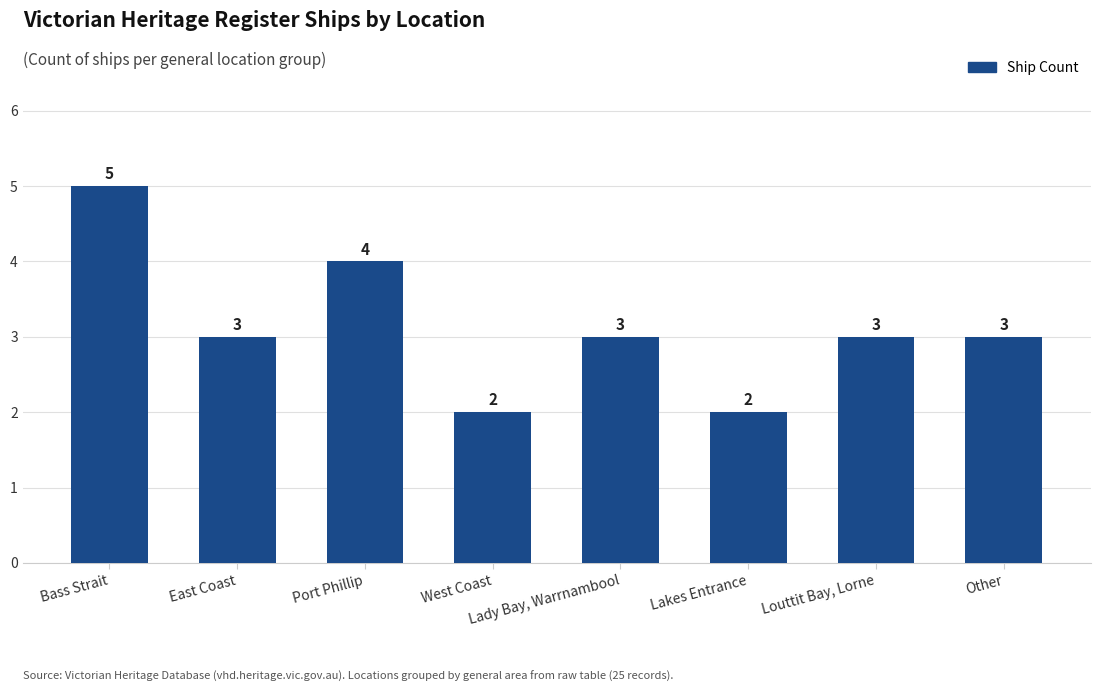

Which category has the highest value across all series?

Bass Strait